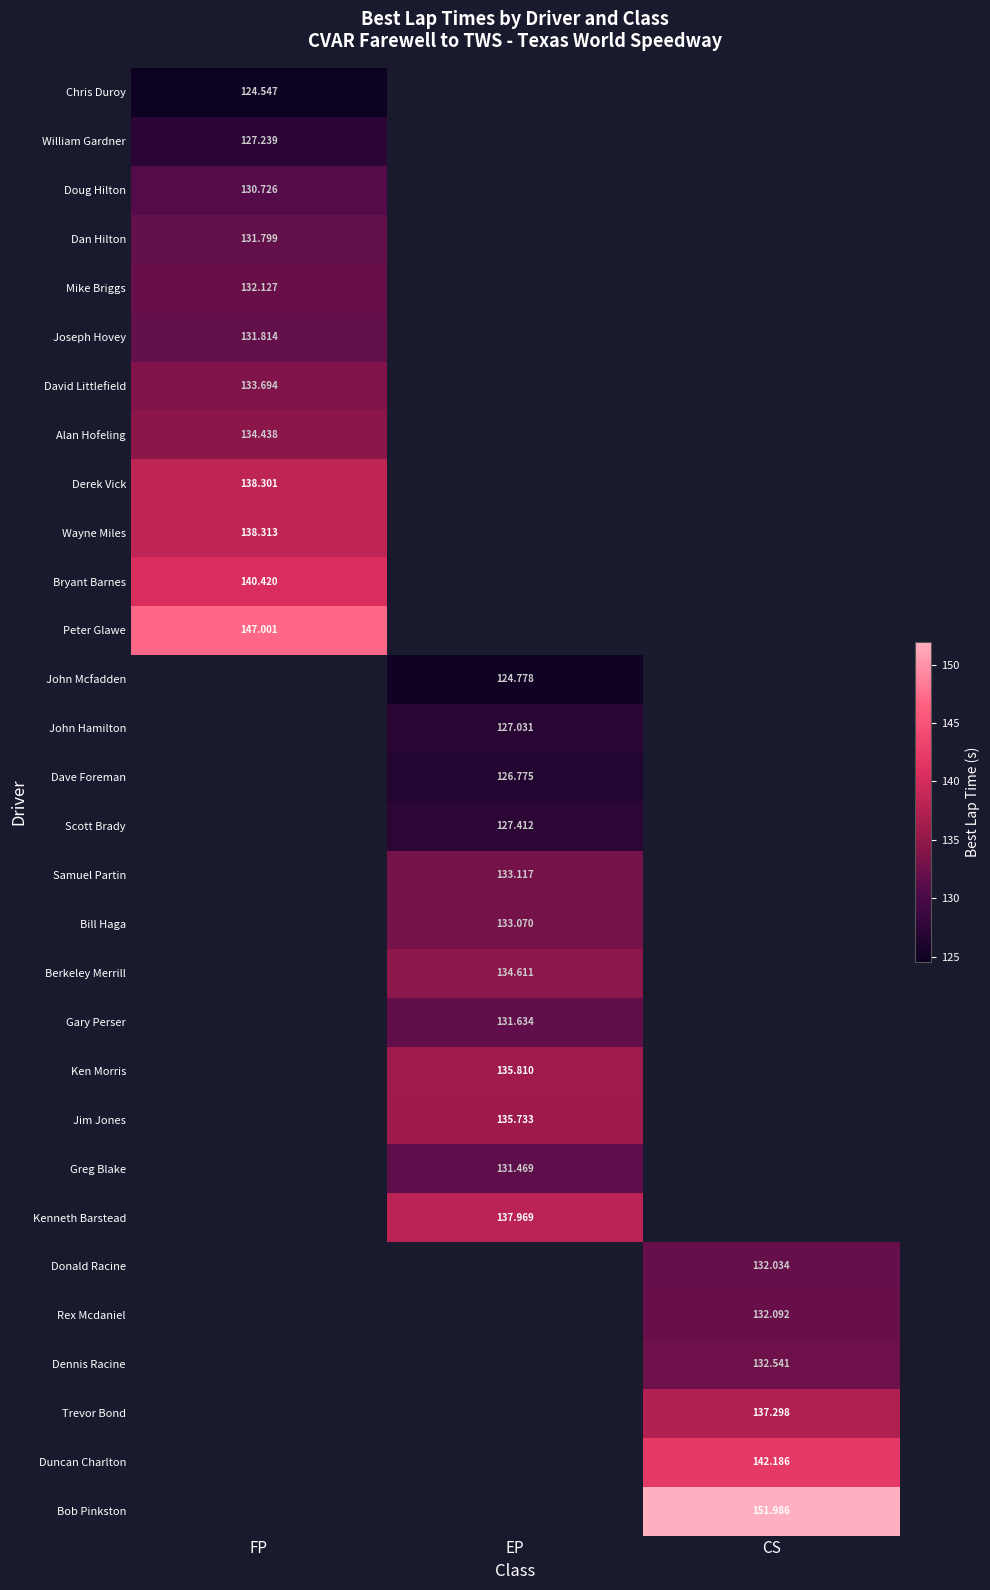

How many data points in Bill Haga are above 133?

1